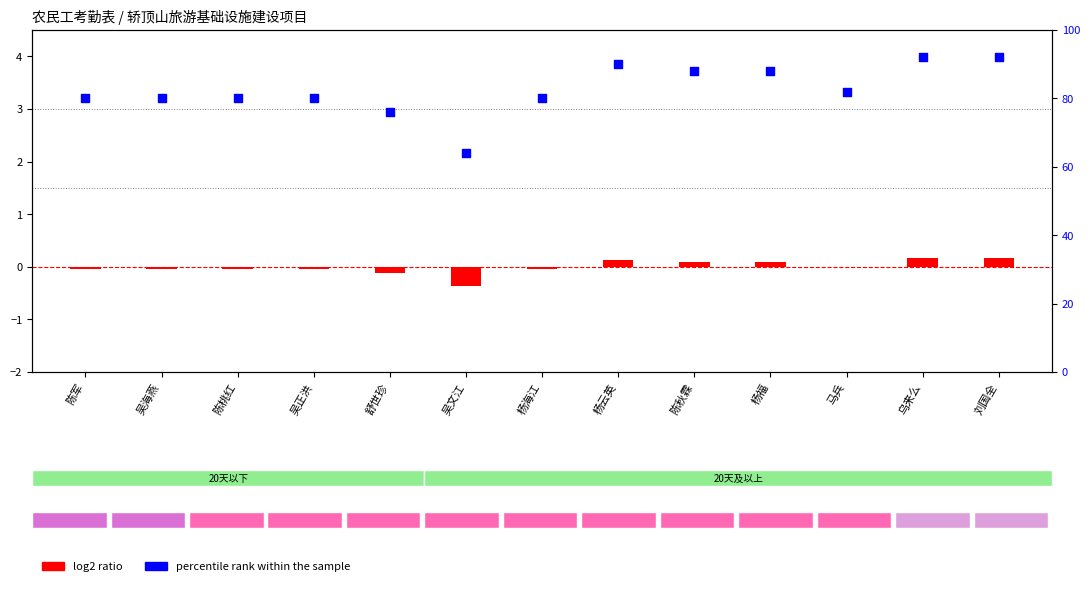

Which series has the widest spread of Y values?

percentile rank within the sample